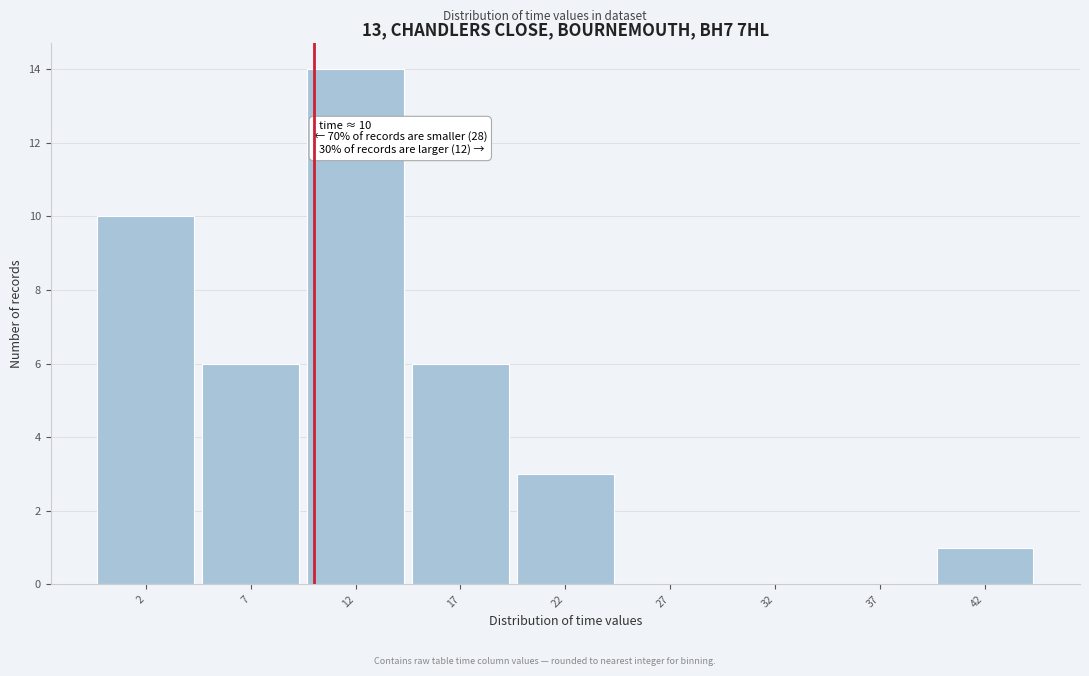

Over which range of the x-axis is the bar tallest?

9.5 to 14.5